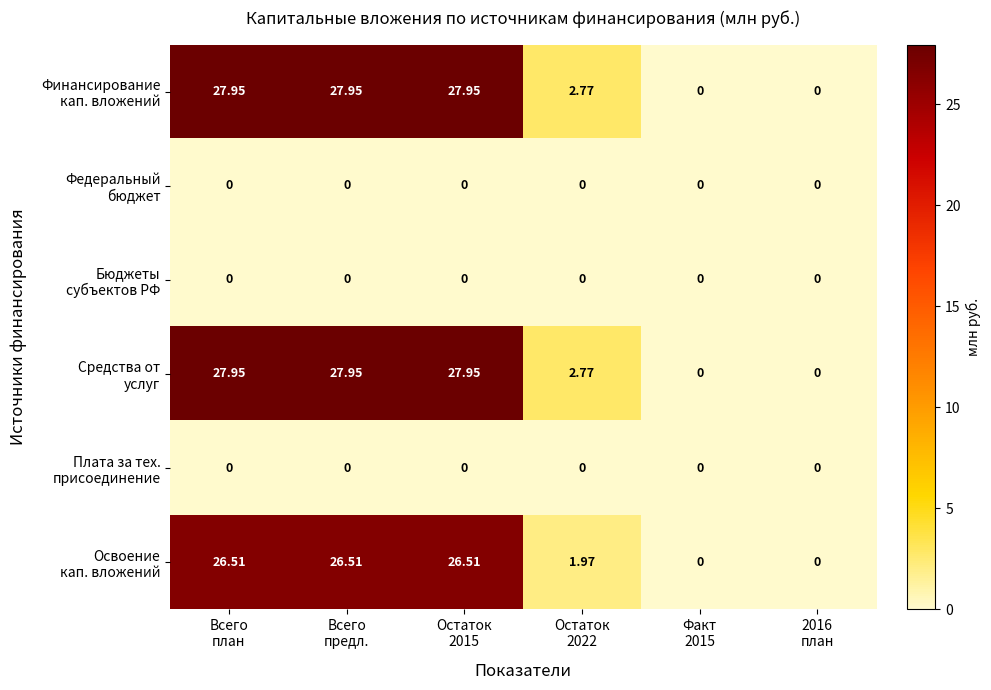

How many categories are shown in the chart?

6